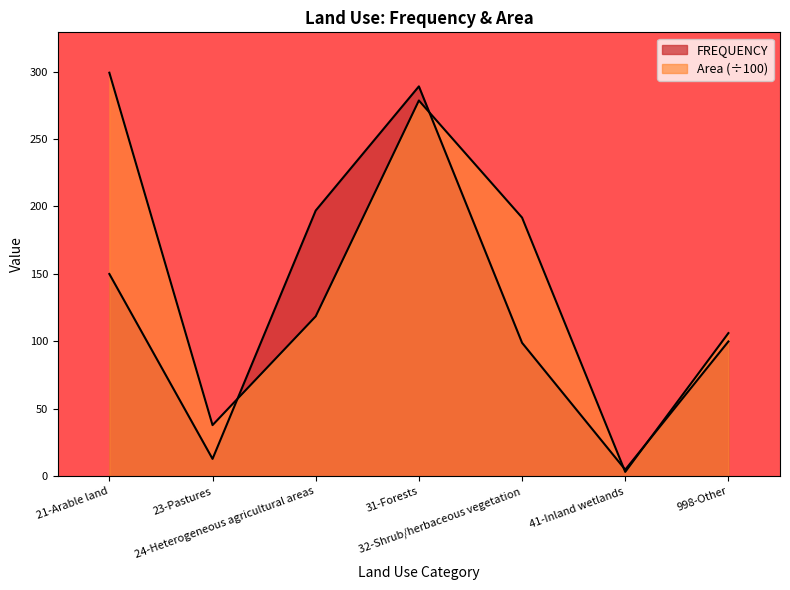

What position from the left is 31-Forests?

4